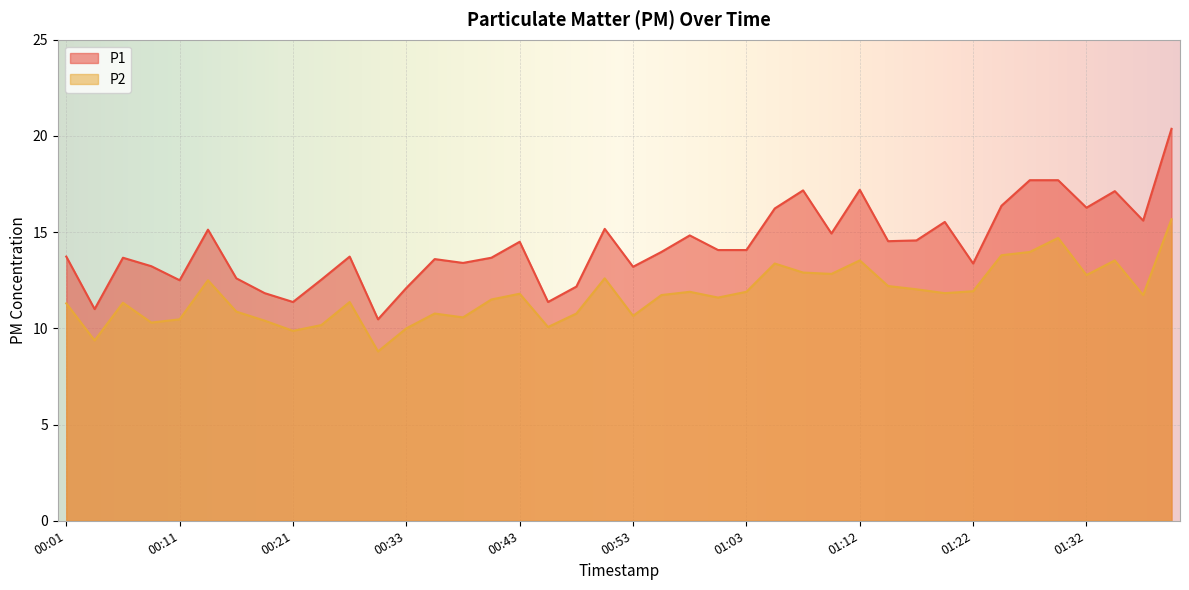

At which label is P2 closest to 12?

01:17